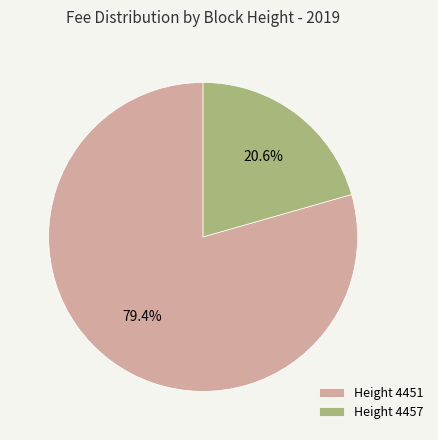

What is the ratio of the value at Height 4457 to the value at Height 4451?

0.3